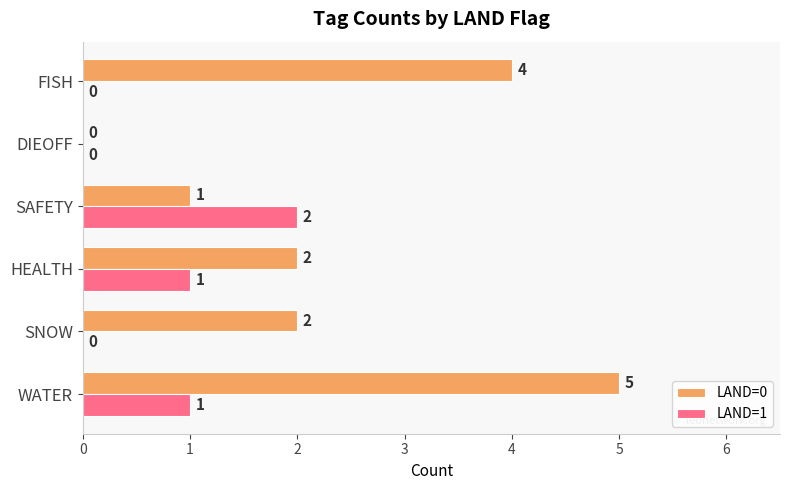

At which category does the chart reach its peak across all series?

WATER